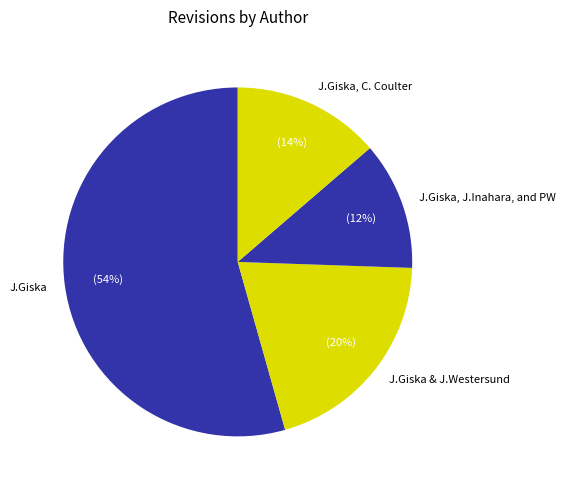

Do J.Giska, C. Coulter and J.Giska together represent more than half of the pie?

Yes